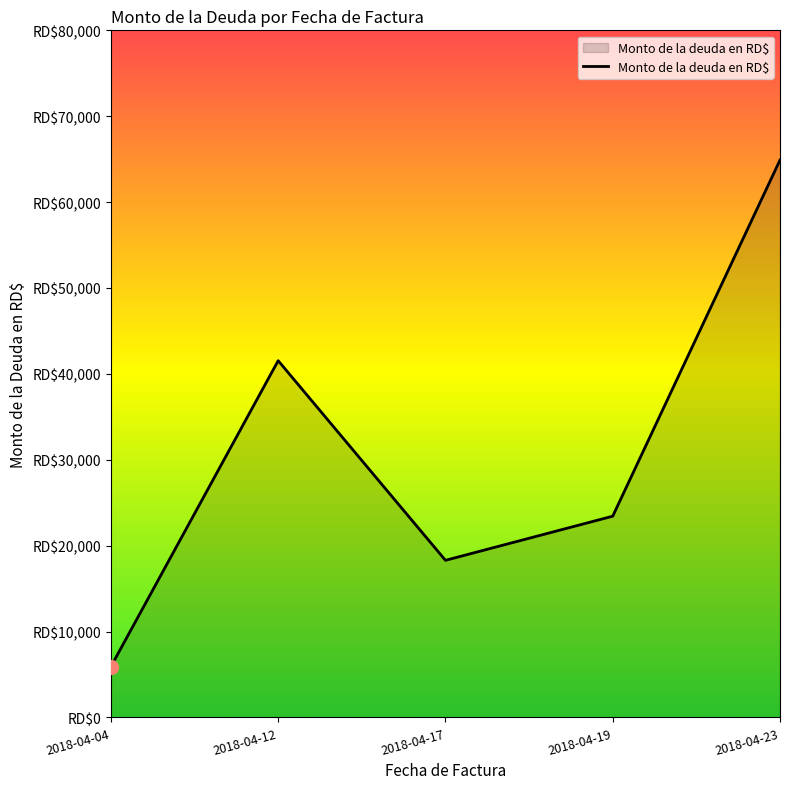

Does the chart have visible grid lines?

No